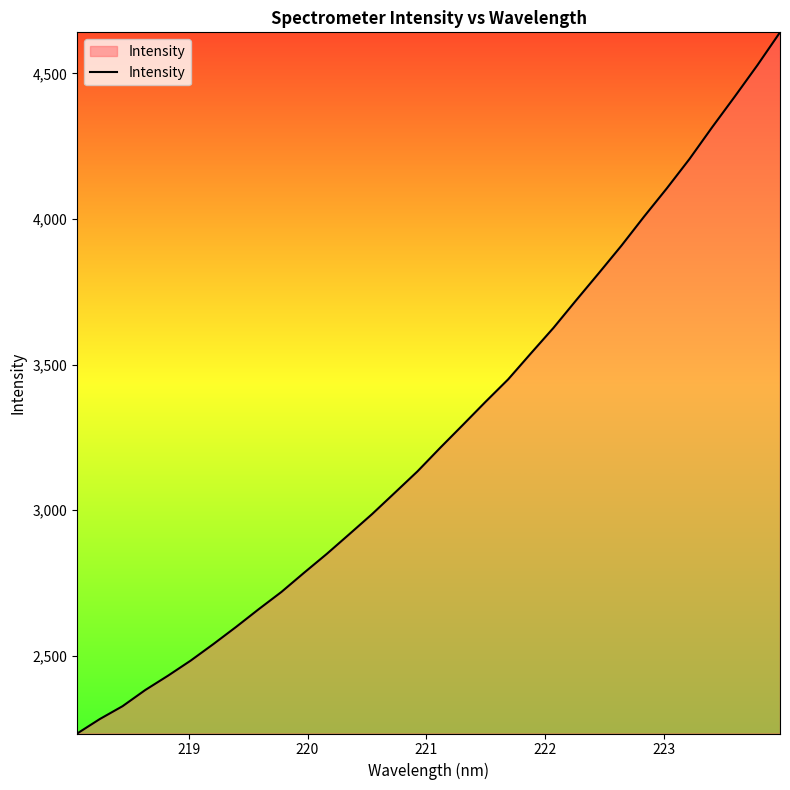

What is the minimum value shown in the chart?

2233.5